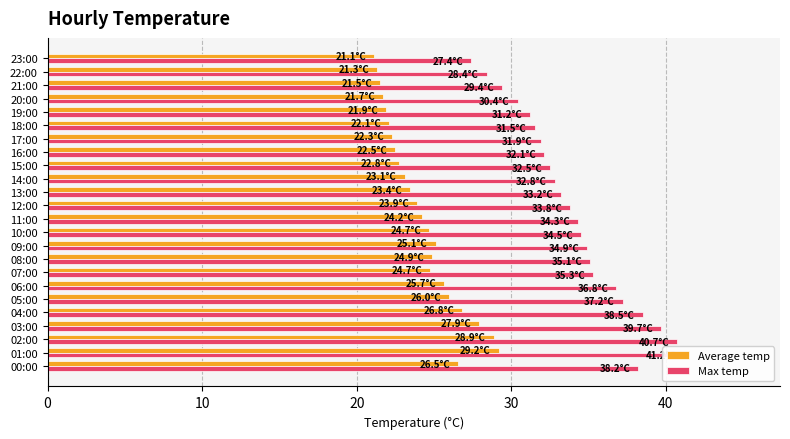

What is the sum of all Max temp values?

821.0